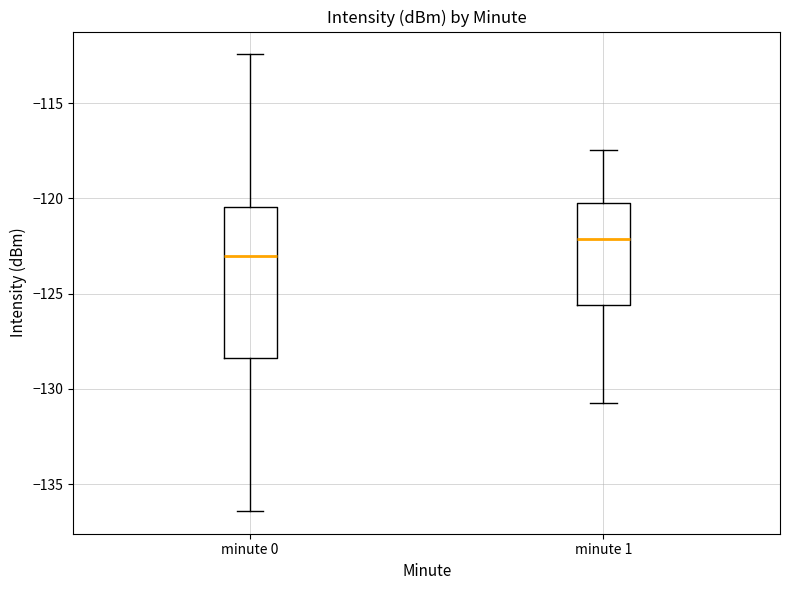

Where is the lower edge of the box for minute 1 on the y-axis? The values are not printed on the chart, so give them approximately, as read against the axis.

-125.5